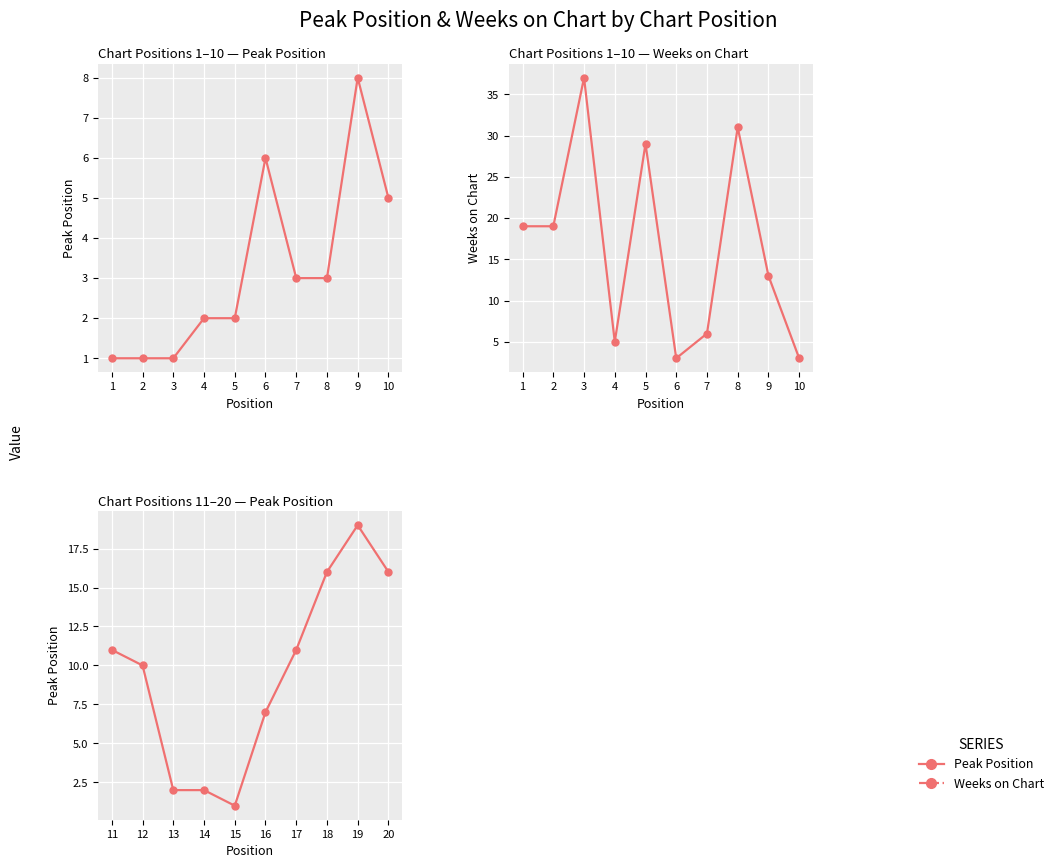

Which series changed the most between 8 and 9?

Weeks on Chart